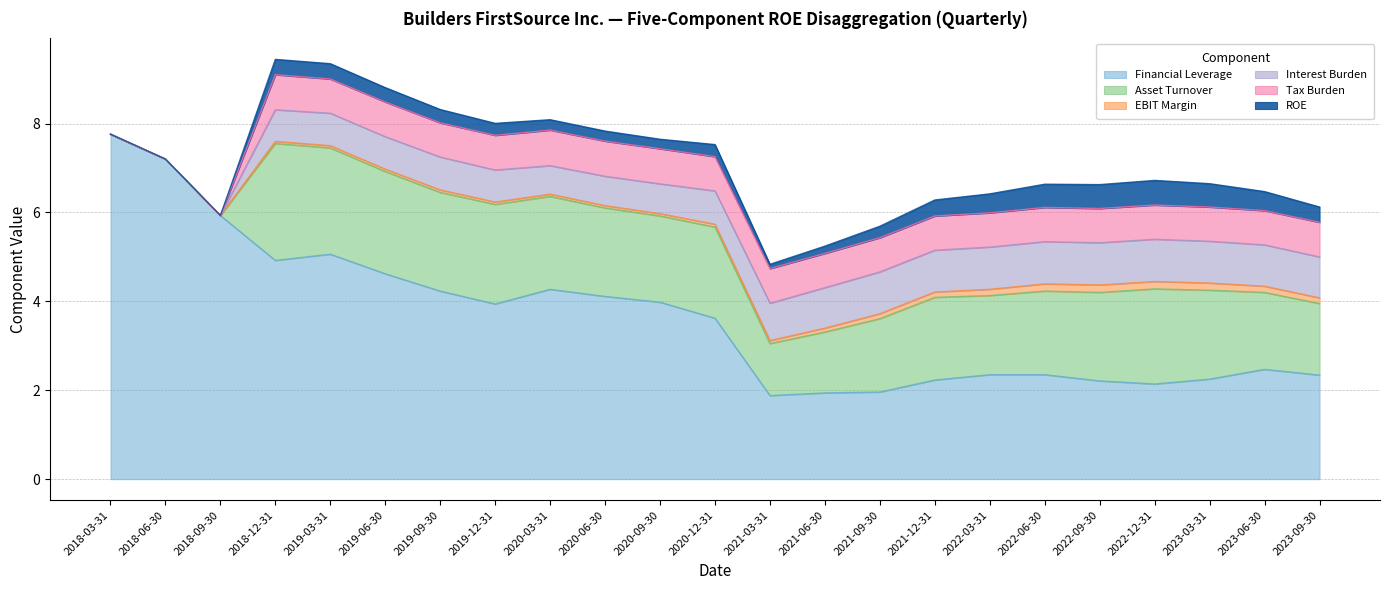

Which series changed the most between 2021-06-30 and 2023-09-30?

Financial Leverage